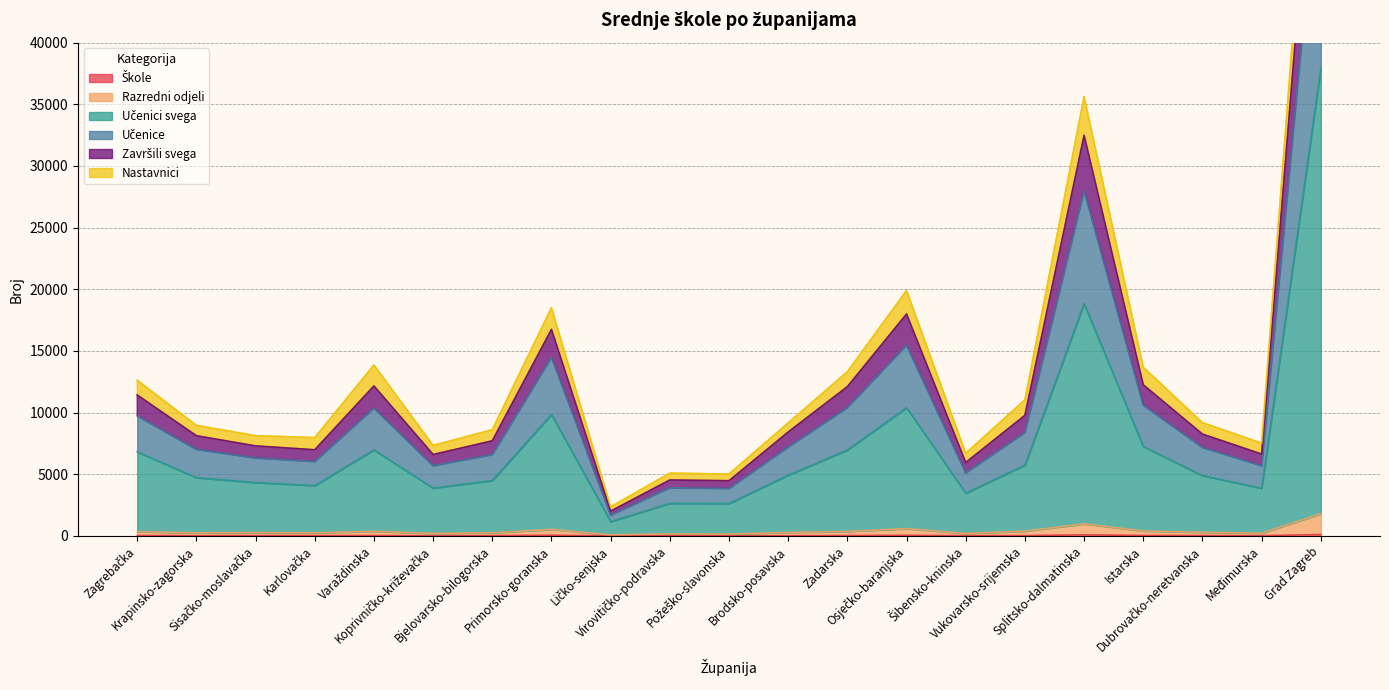

What is the value of the Učenici svega point at the 12th from the left?

4930